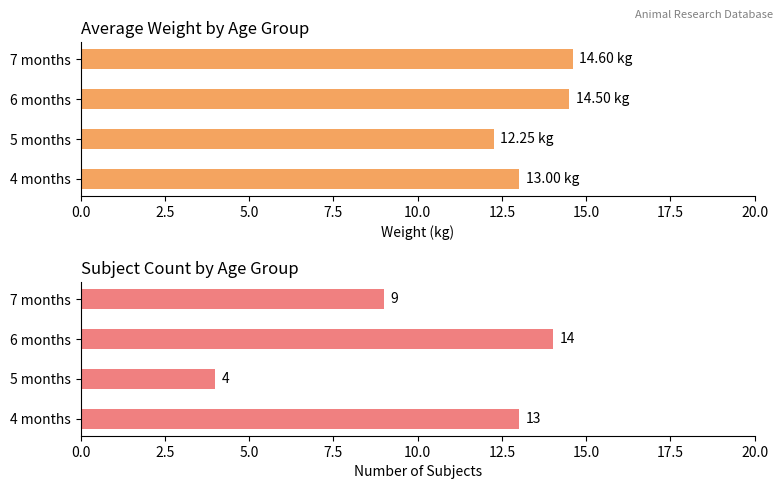

How many groups of bars are there?

4